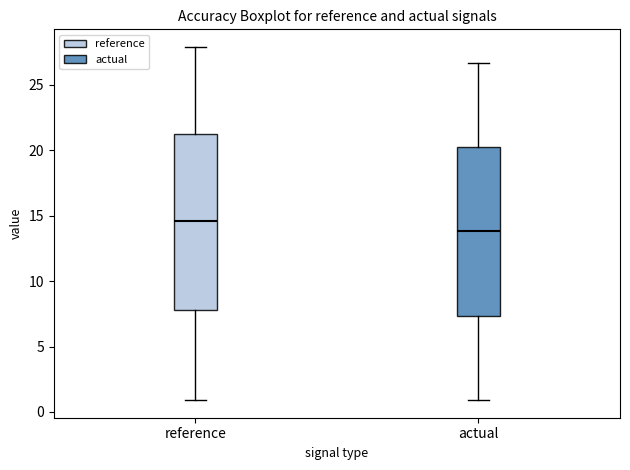

Comparing the boxes themselves (not the whiskers), which one is the tallest?

reference